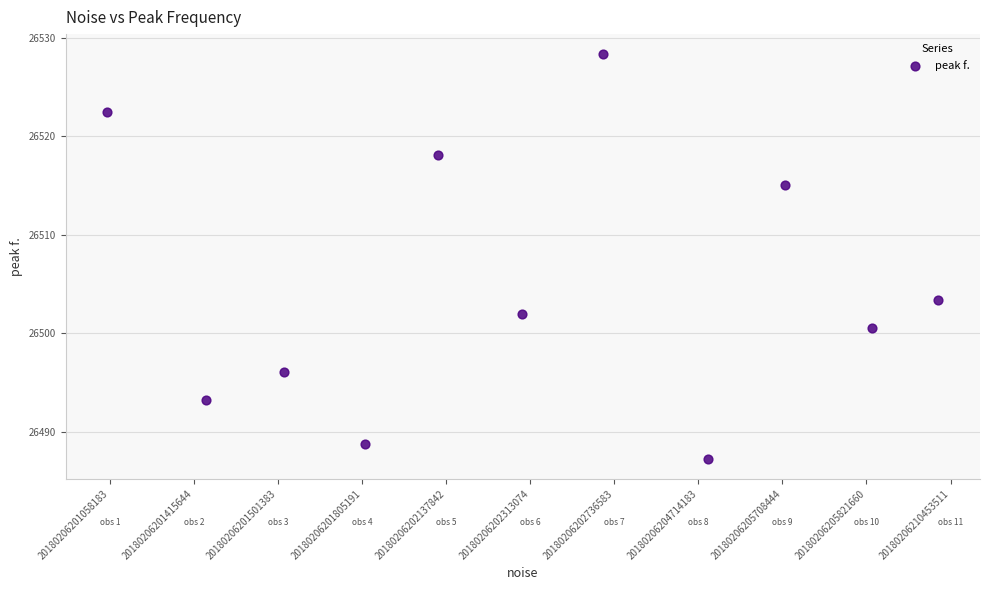

What is the range of X values (max minus min)?

9.9